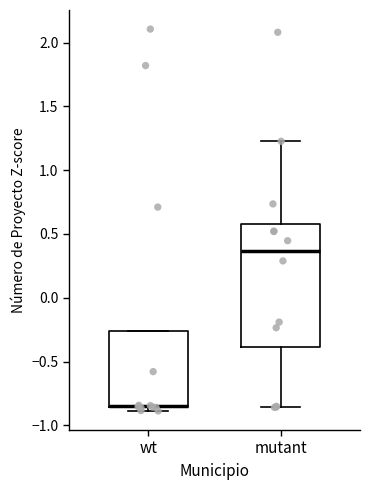

Reading left to right, read every box against the y-axis: the position of its median line, the range the box covers, and the ends of its whiskers. The values are not printed on the chart, so give them approximately, as read against the axis.

wt: median -0.85 (drawn on the box's lower edge), box -0.85 to -0.25, whiskers -0.90 to -0.25
mutant: median 0.35, box -0.40 to 0.60, whiskers -0.85 to 1.25